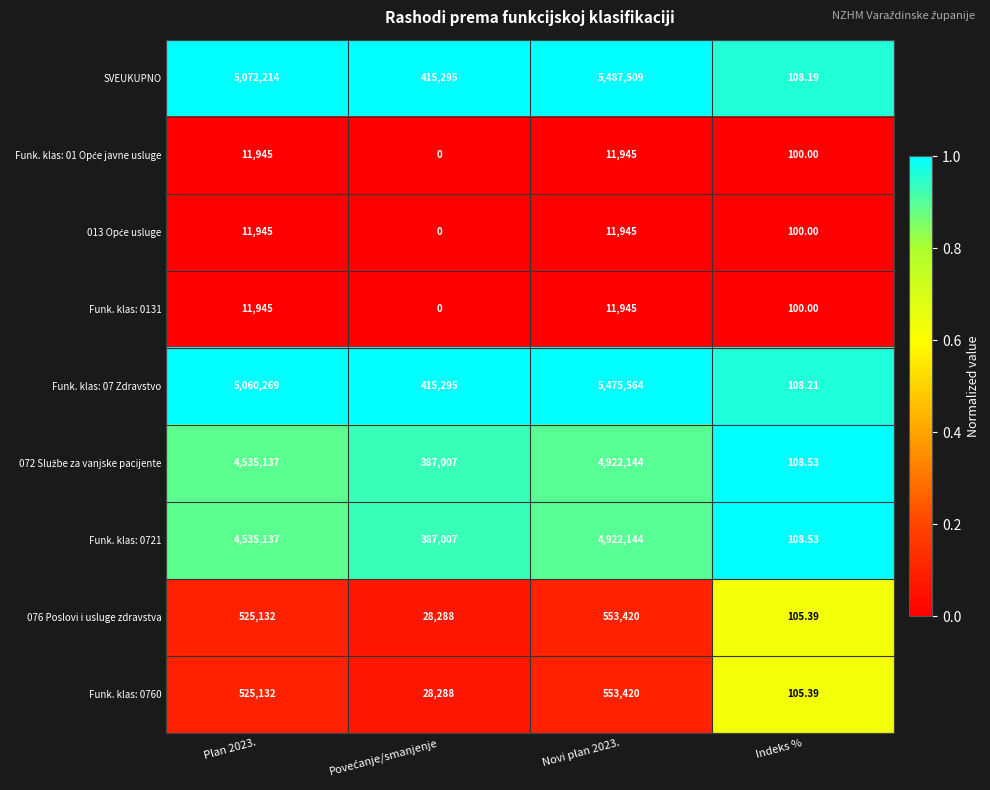

Between Novi plan 2023. and Indeks %, which series saw the biggest shift?

SVEUKUPNO